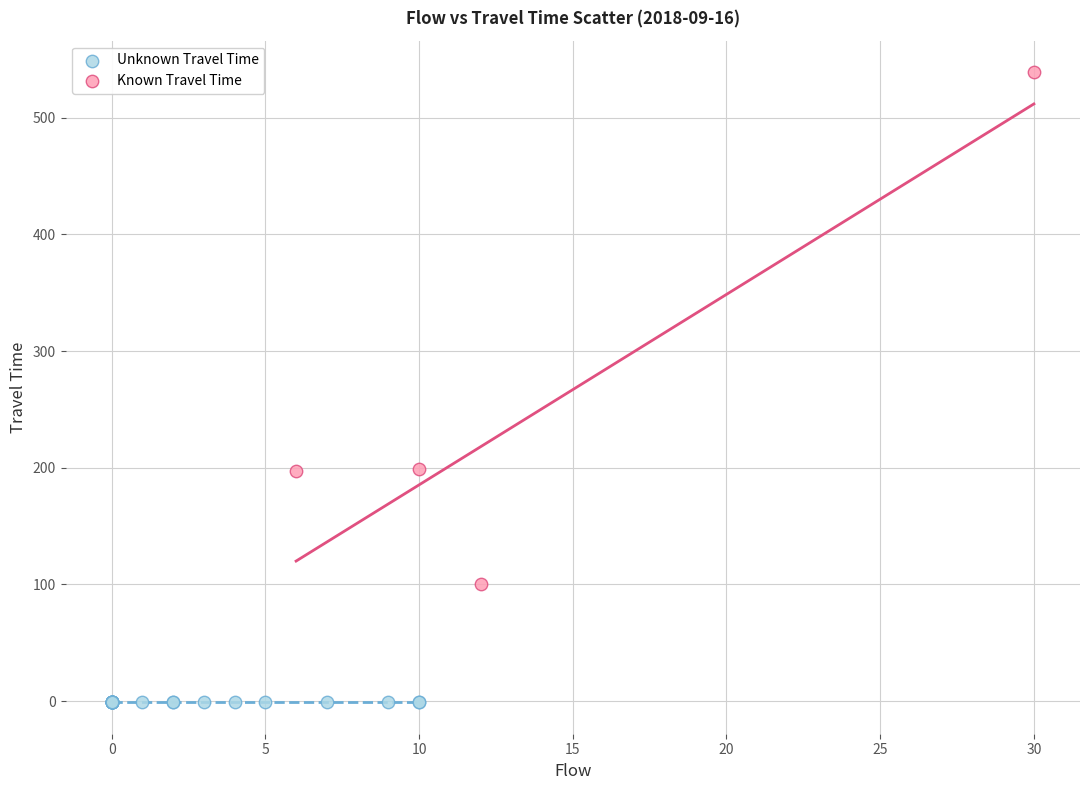

Which series reaches the maximum Y coordinate?

Known Travel Time